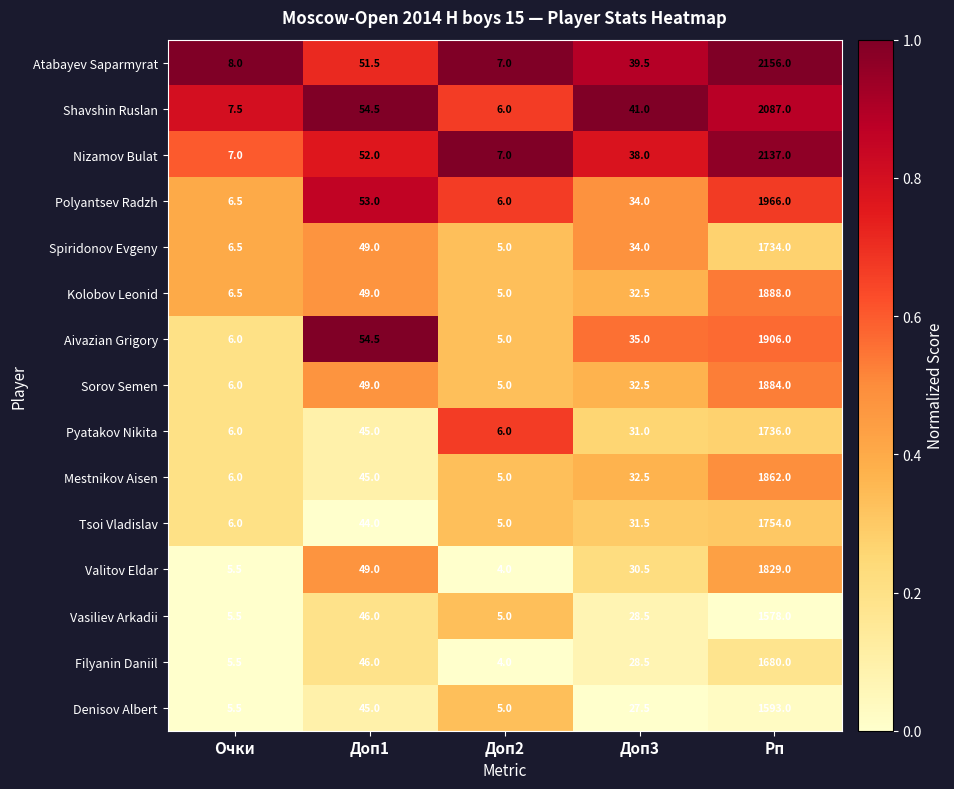

How many categories are shown in the chart?

5